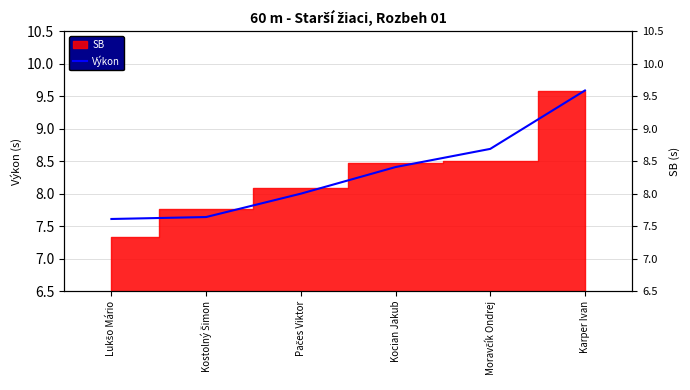

List the labels in order of value, smallest first.

Lukšo Mário, Kostolný Šimon, Pačes Viktor, Kocian Jakub, Moravčík Ondrej, Karper Ivan